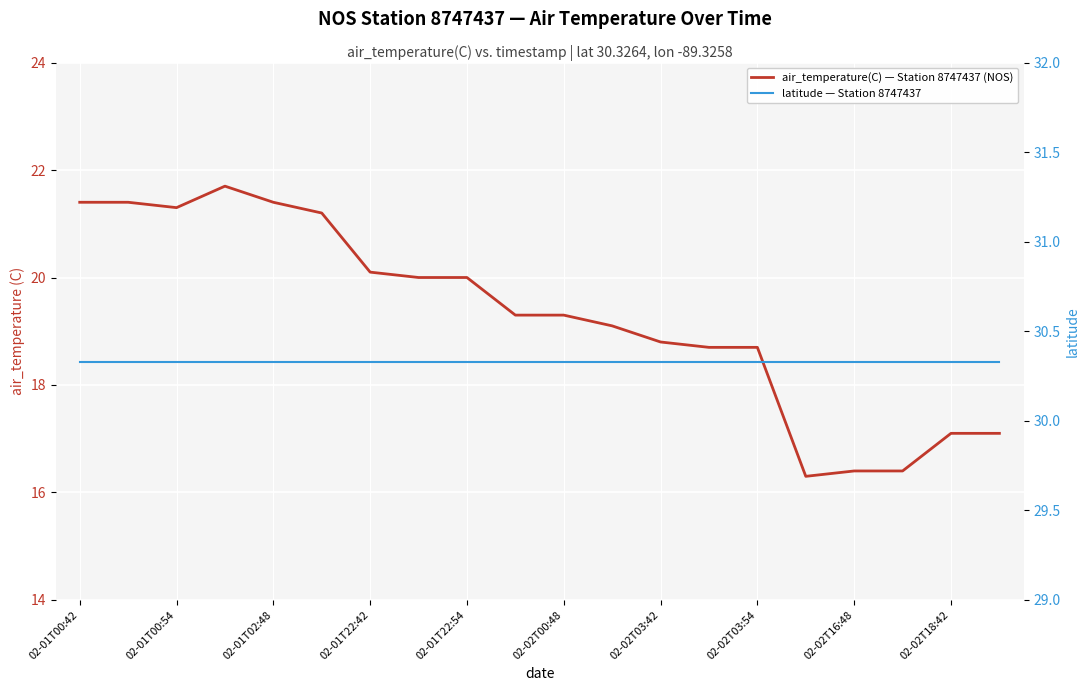

At which label is latitude — Station 8747437 closest to 30?

02-01T00:42